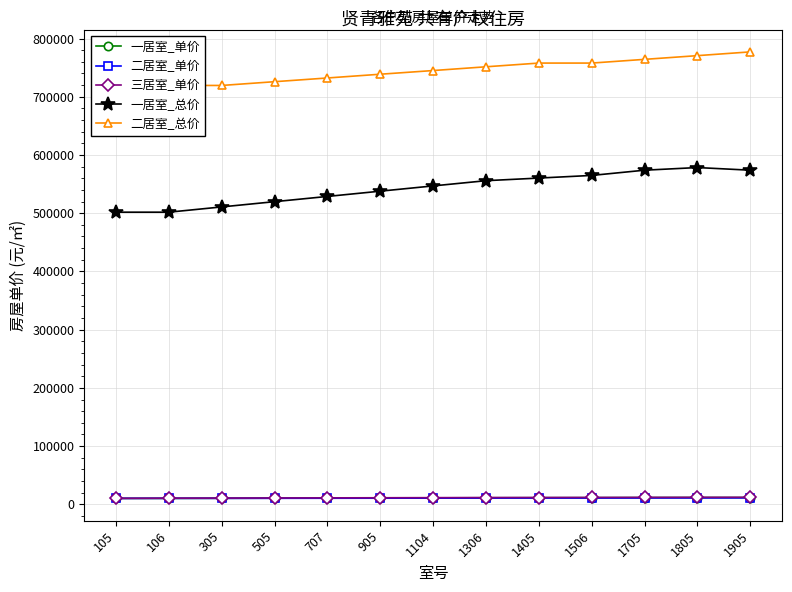

At which label is 一居室_单价 closest to 10942?

905